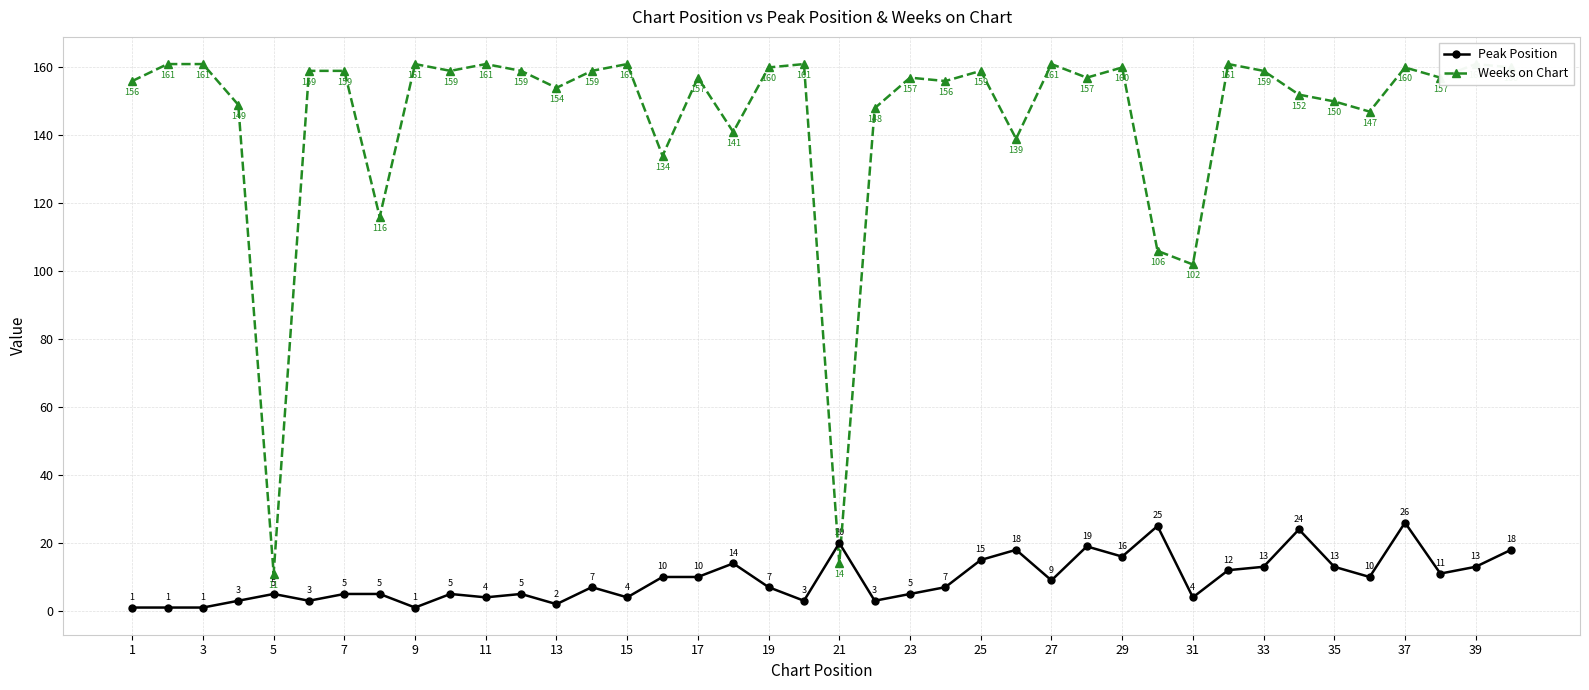

True or false: Weeks on Chart has more than 0 interior local peaks.

True